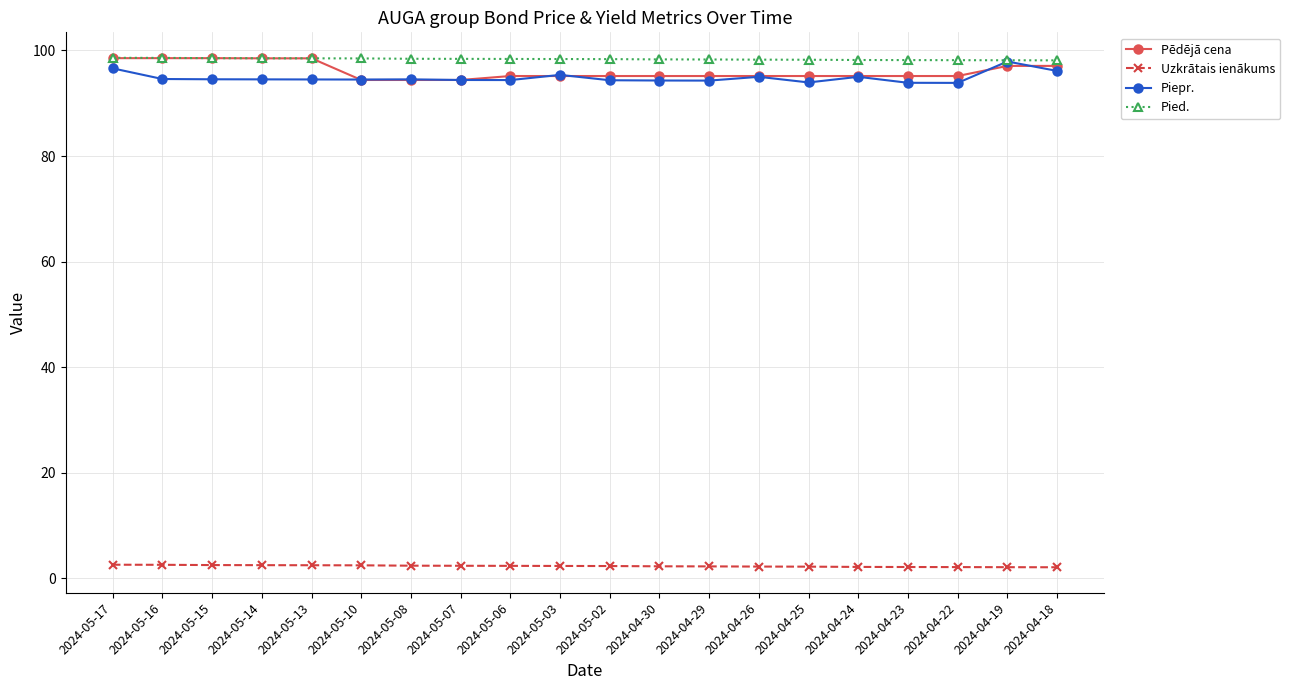

The value of Pied. at 2024-05-06 is 138.8. True or false?

False